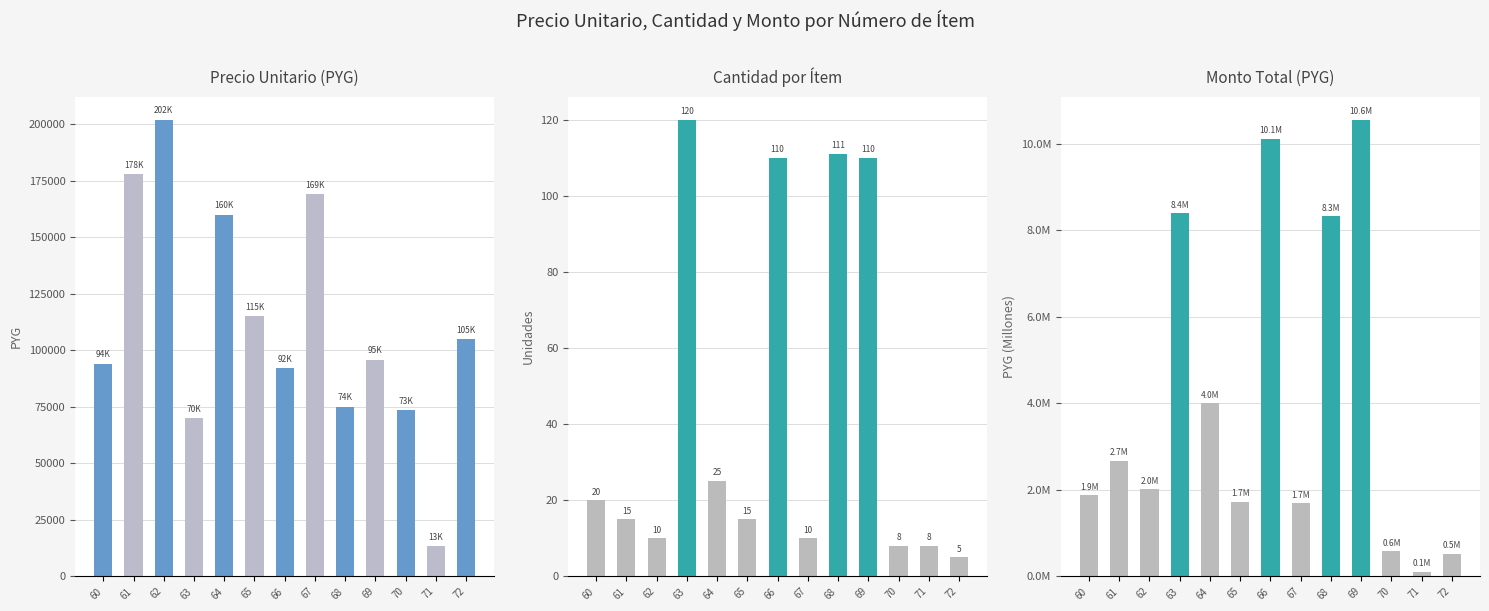

Reading right to left, transcribe all the data shown in this chart.

precio_unitario: 72=105000	71=13400	70=73500	69=95950	68=74950	67=169000	66=92000	65=115000	64=160000	63=70000	62=202000	61=178000	60=94000
cantidad: 72=5	71=8	70=8	69=110	68=111	67=10	66=110	65=15	64=25	63=120	62=10	61=15	60=20
monto: 72=525000	71=107200	70=588000	69=10554500	68=8319450	67=1690000	66=10120000	65=1725000	64=4000000	63=8400000	62=2020000	61=2670000	60=1880000